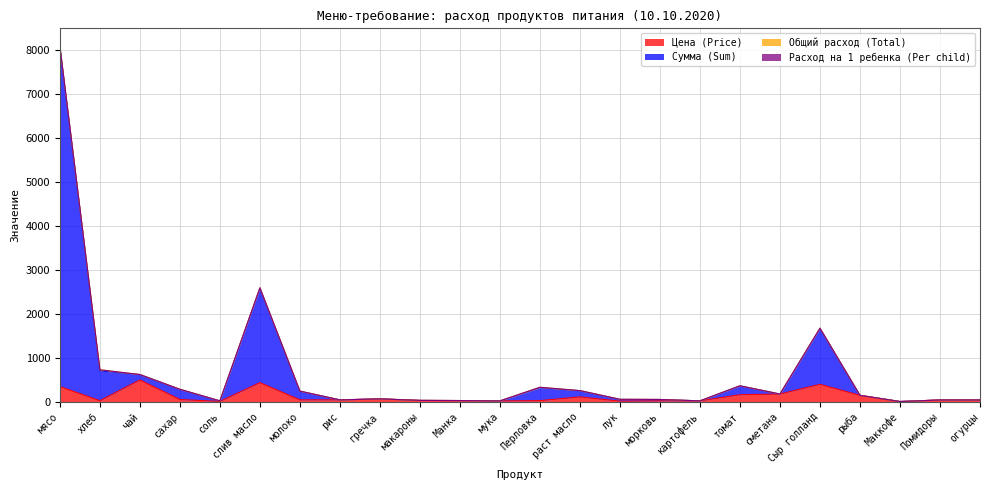

Is it true that Сумма (Sum) equals 38.3 at картофель?

False